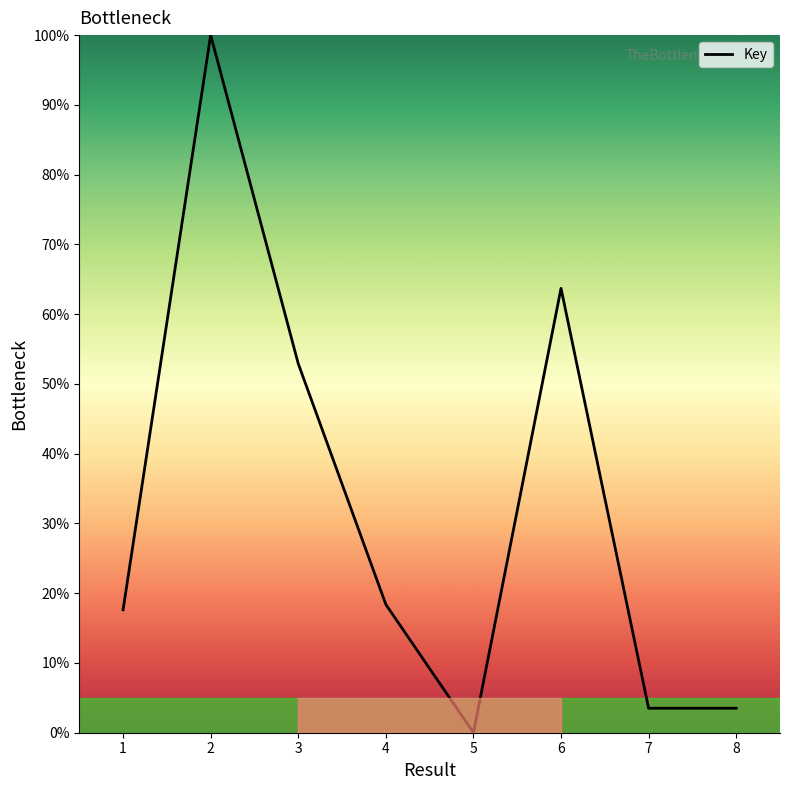

Reading left to right, list all the values displayed in this chart.

1=17.6	2=100.0	3=52.9	4=18.4	5=0.0	6=63.7	7=3.5	8=3.5